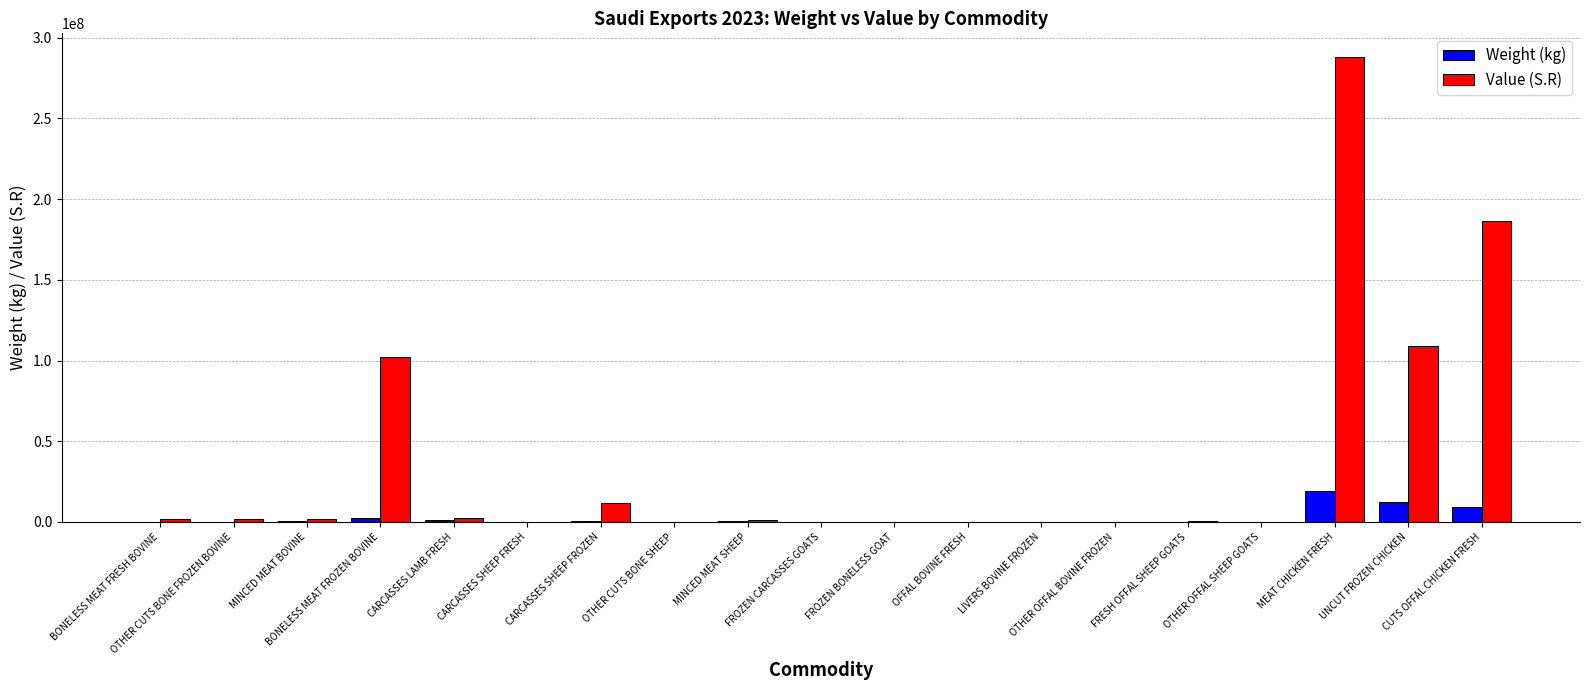

What is the highest value of the Value (S.R) series?

288314701